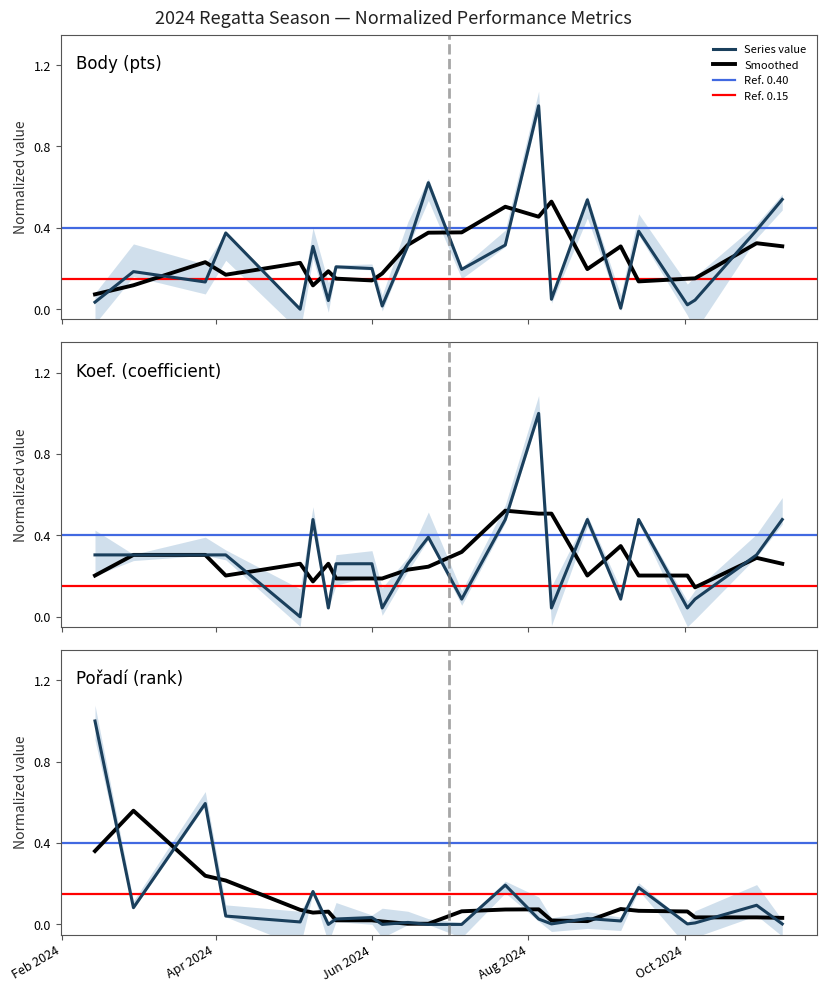

Reading left to right, what are all the values shown in this chart?

Body: 2024-02-14=0.0	2024-02-29=0.2	2024-03-28=0.1	2024-04-05=0.4	2024-05-04=0.0	2024-05-09=0.3	2024-05-15=0.0	2024-05-18=0.2	2024-06-01=0.2	2024-06-05=0.0	2024-06-15=0.3	2024-06-23=0.6	2024-07-06=0.2	2024-07-23=0.3	2024-08-05=1.0	2024-08-10=0.0	2024-08-24=0.5	2024-09-06=0.0	2024-09-13=0.4	2024-10-02=0.0	2024-10-05=0.0	2024-10-29=0.4	2024-11-08=0.5
Koef.: 2024-02-14=0.3	2024-02-29=0.3	2024-03-28=0.3	2024-04-05=0.3	2024-05-04=0.0	2024-05-09=0.5	2024-05-15=0.0	2024-05-18=0.3	2024-06-01=0.3	2024-06-05=0.0	2024-06-15=0.3	2024-06-23=0.4	2024-07-06=0.1	2024-07-23=0.5	2024-08-05=1.0	2024-08-10=0.0	2024-08-24=0.5	2024-09-06=0.1	2024-09-13=0.5	2024-10-02=0.0	2024-10-05=0.1	2024-10-29=0.3	2024-11-08=0.5
Pořadí: 2024-02-14=1.0	2024-02-29=0.1	2024-03-28=0.6	2024-04-05=0.0	2024-05-04=0.0	2024-05-09=0.2	2024-05-15=0.0	2024-05-18=0.0	2024-06-01=0.0	2024-06-05=0.0	2024-06-15=0.0	2024-06-23=0.0	2024-07-06=0.0	2024-07-23=0.2	2024-08-05=0.0	2024-08-10=0.0	2024-08-24=0.0	2024-09-06=0.0	2024-09-13=0.2	2024-10-02=0.0	2024-10-05=0.0	2024-10-29=0.1	2024-11-08=0.0